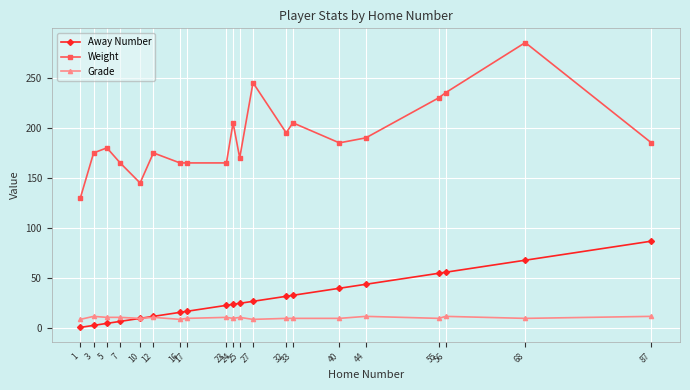

Which series has the largest range (max minus min)?

Weight